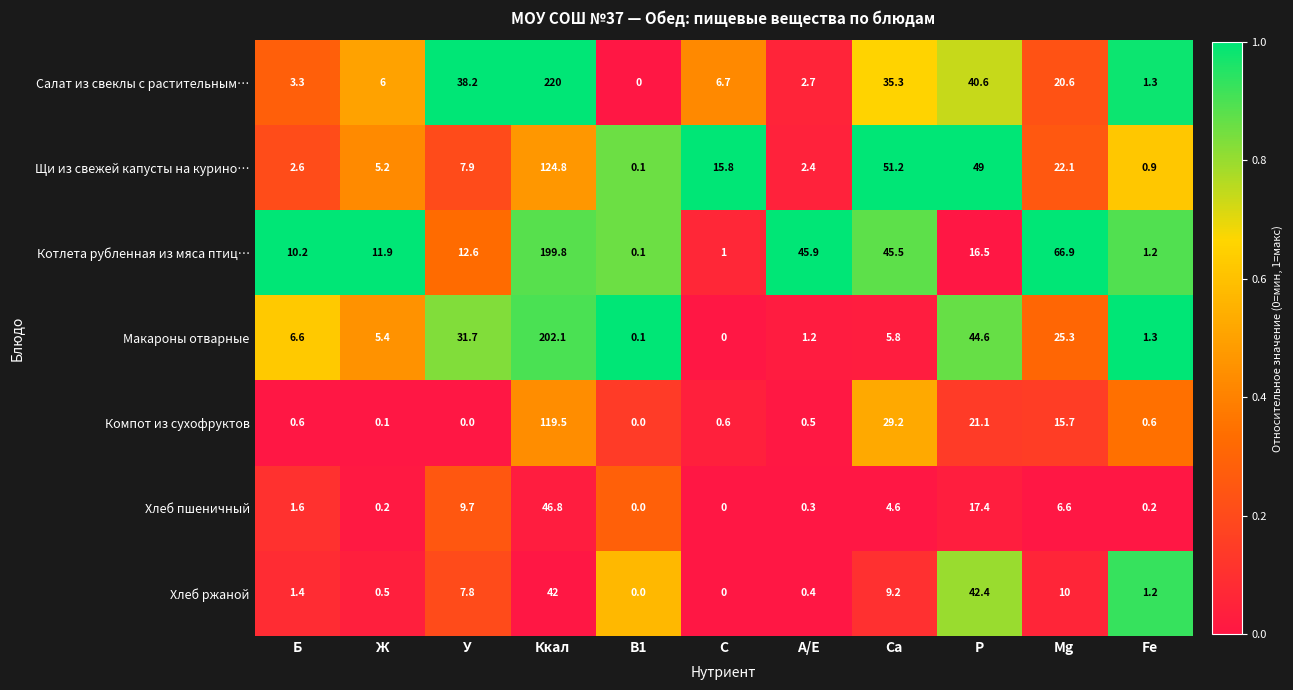

True or false: Котлета рубленная из мяса птиц… has a value of 11.9 at Ж.

True